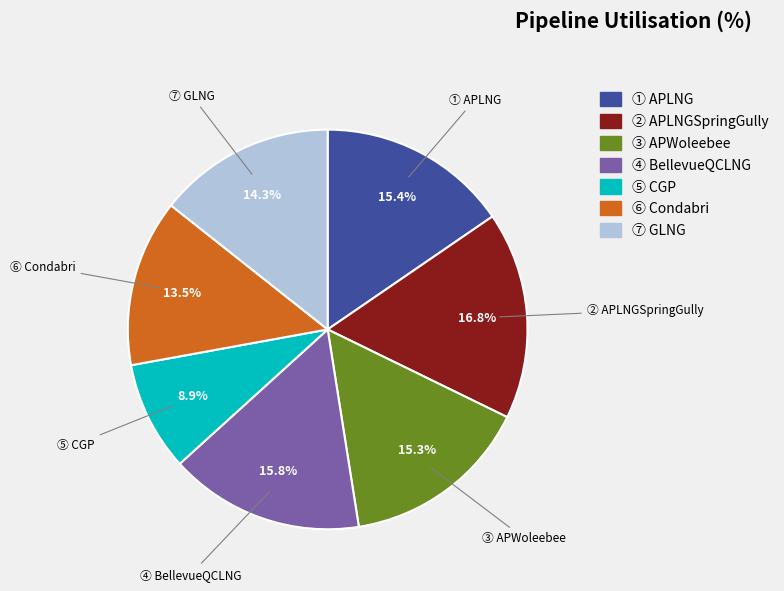

Is there any slice that represents more than half of the pie?

No